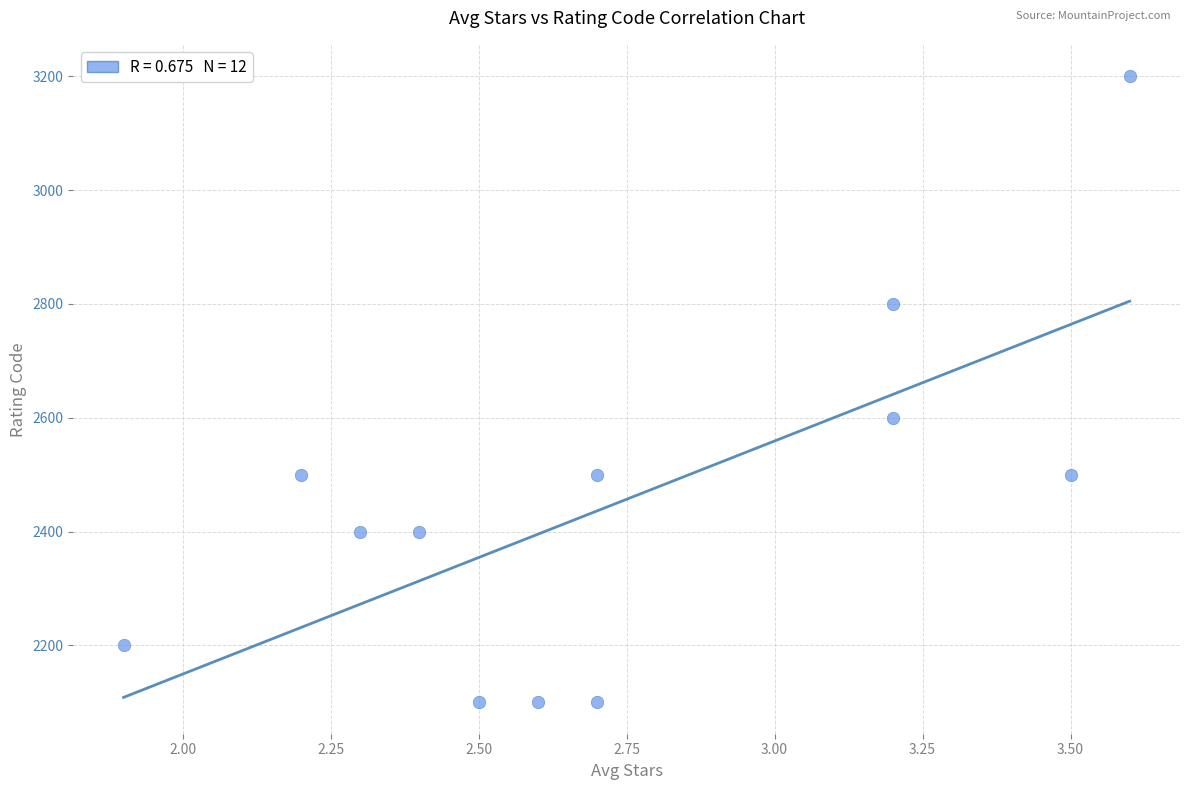

What is the range of Y values (max minus min)?

1100